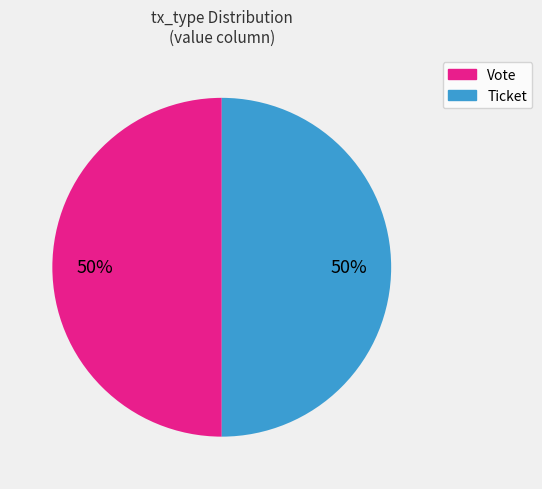

To the nearest percent, what is the average slice percentage?

50%